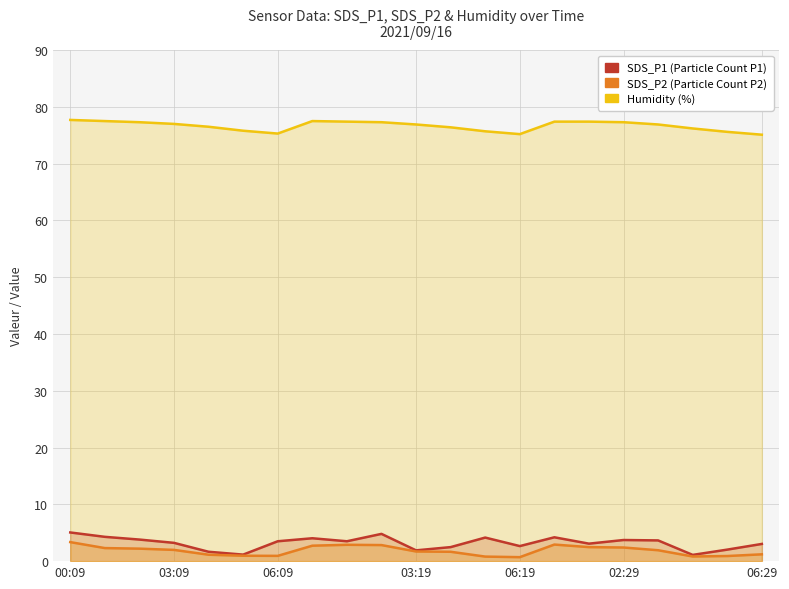

What is the average value of the SDS_P2 series?

1.8